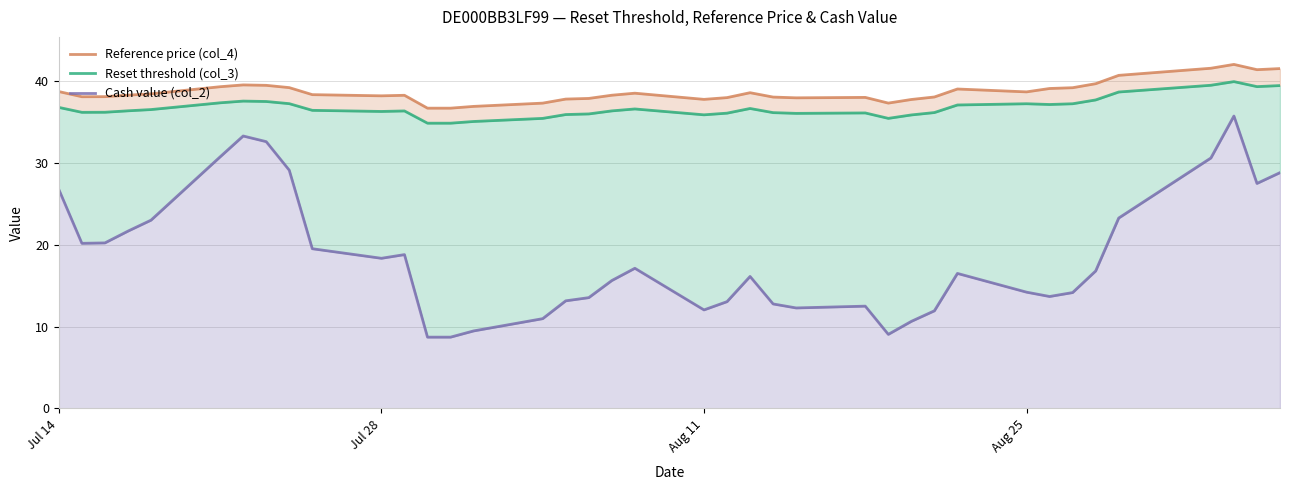

What is the difference between the Reference price (col_4) values at Aug 11 and 10?

0.1